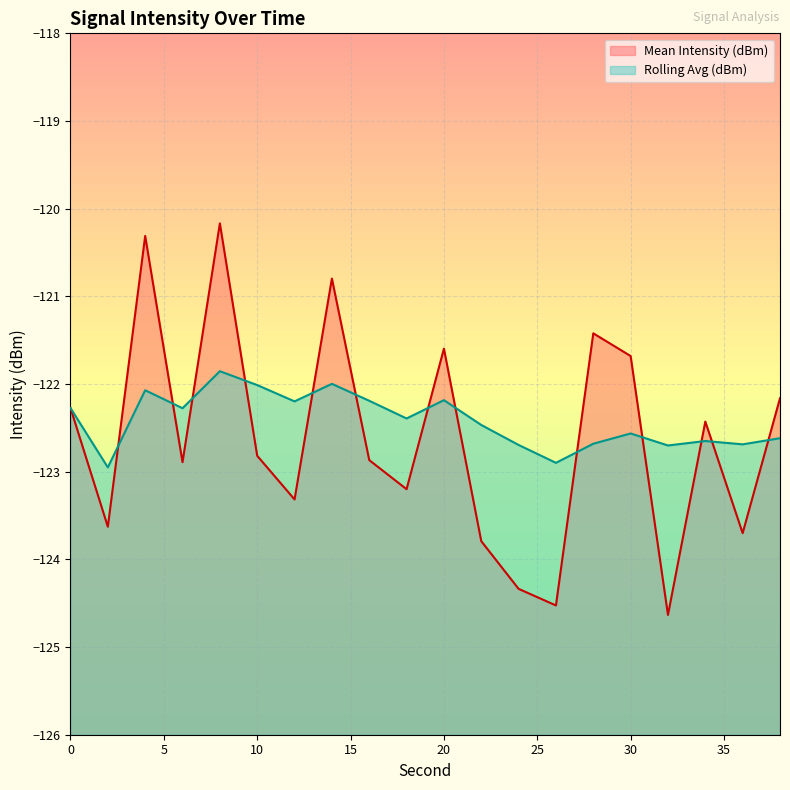

How many lines are shown in the chart?

2